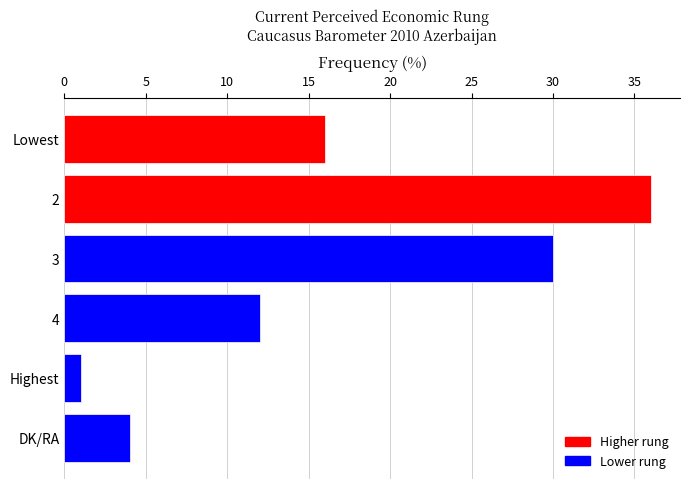

Which label corresponds to the smallest value in the chart?

Highest